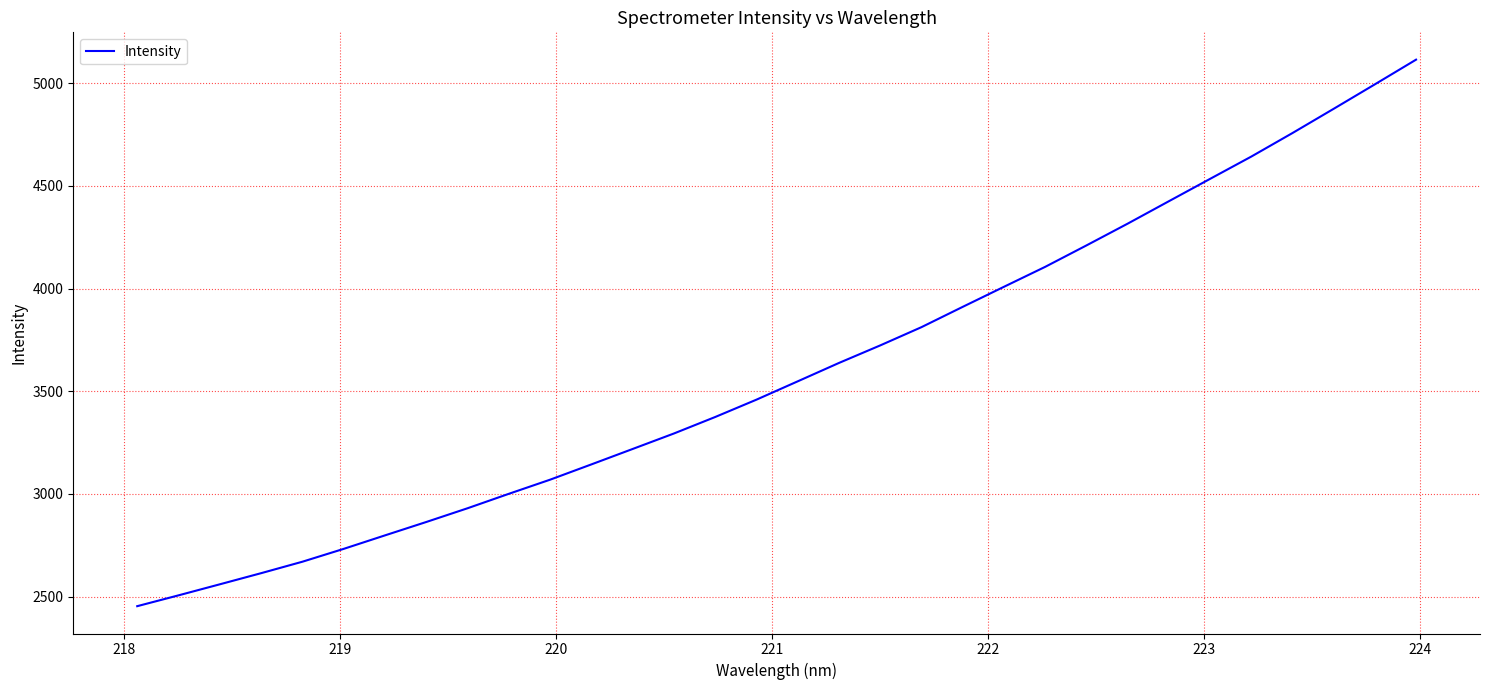

What is the difference between the maximum and minimum values?

2661.3